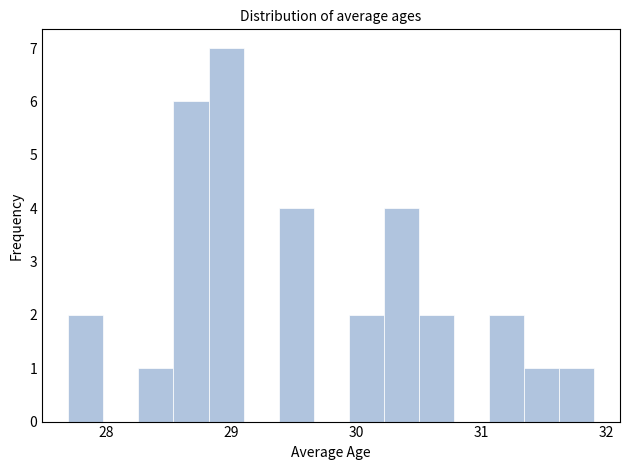

Around what value on the x-axis is the tallest bar? Give the approximate position of its centre, as read against the axis.

29.0